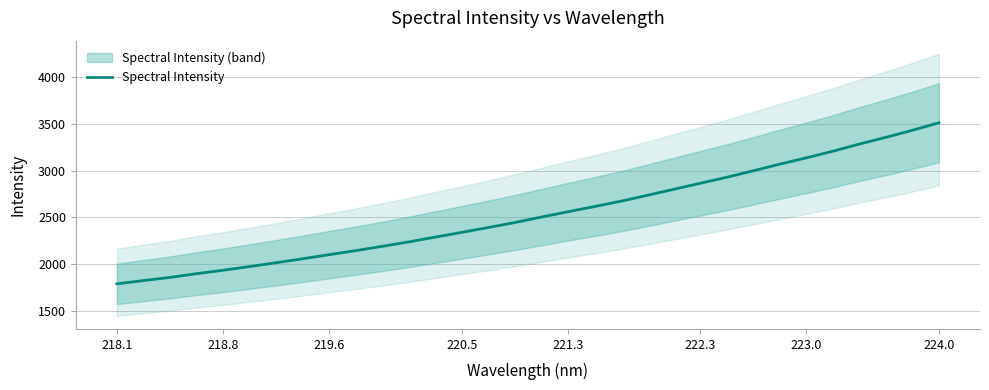

What is the maximum value for Spectral Intensity?

3509.1